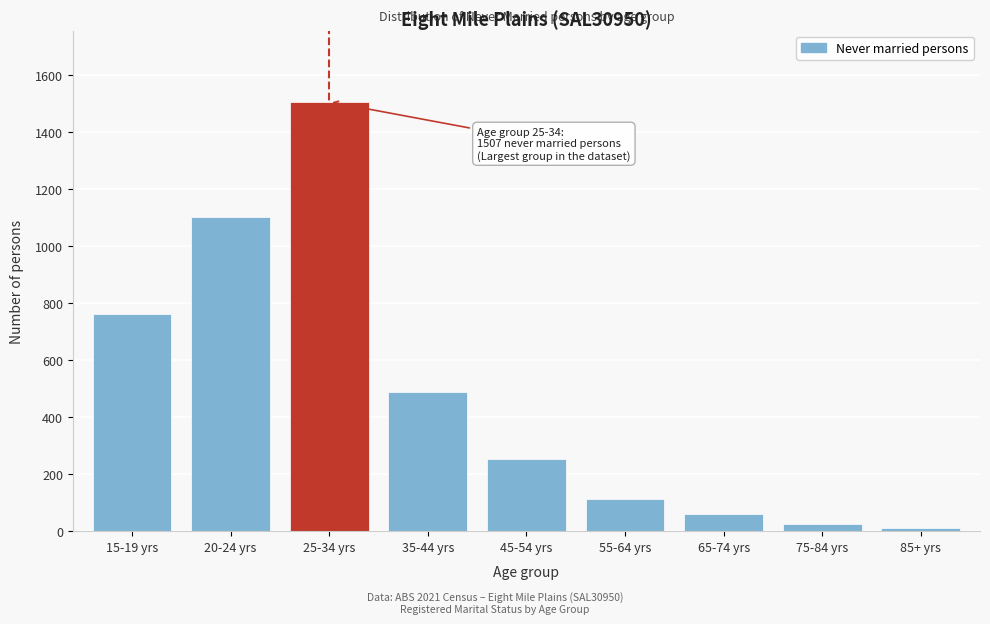

Reading right to left, extract all data points from this chart.

11	24	59	112	253	490	1507	1102	761